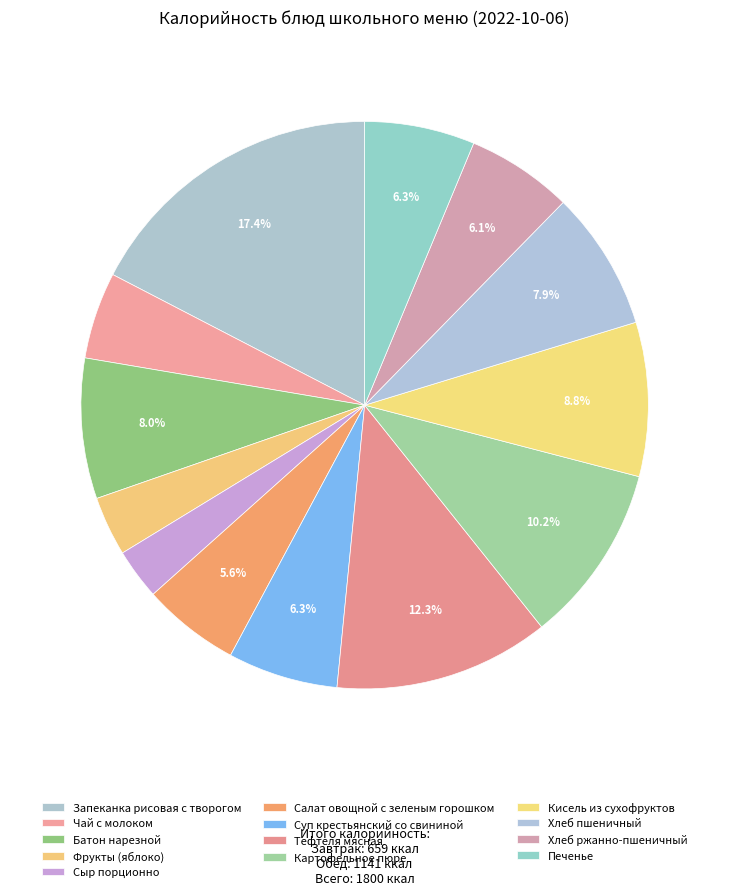

How many segments does this pie chart have?

13